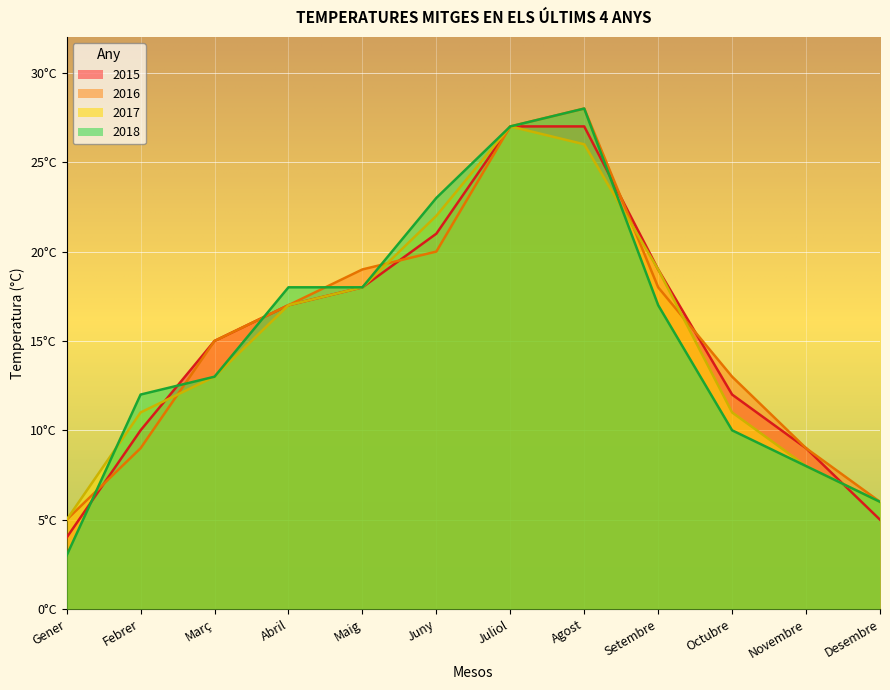

What is the label of the 11th point from the right?

Febrer